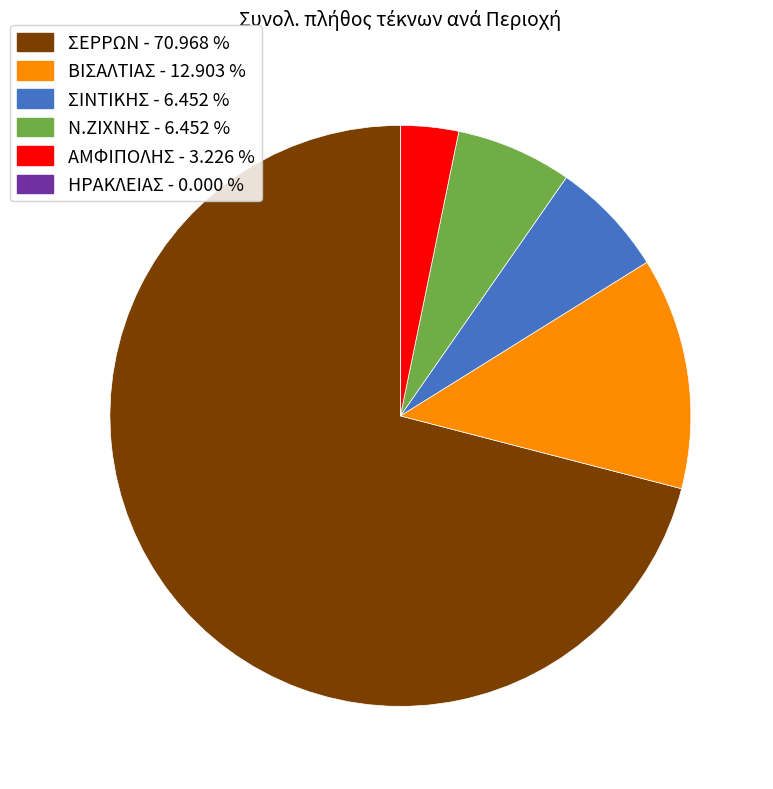

What is the ratio of the value at Ν.ΖΙΧΝΗΣ - 6.452 % to the value at ΒΙΣΑΛΤΙΑΣ - 12.903 %?

0.5